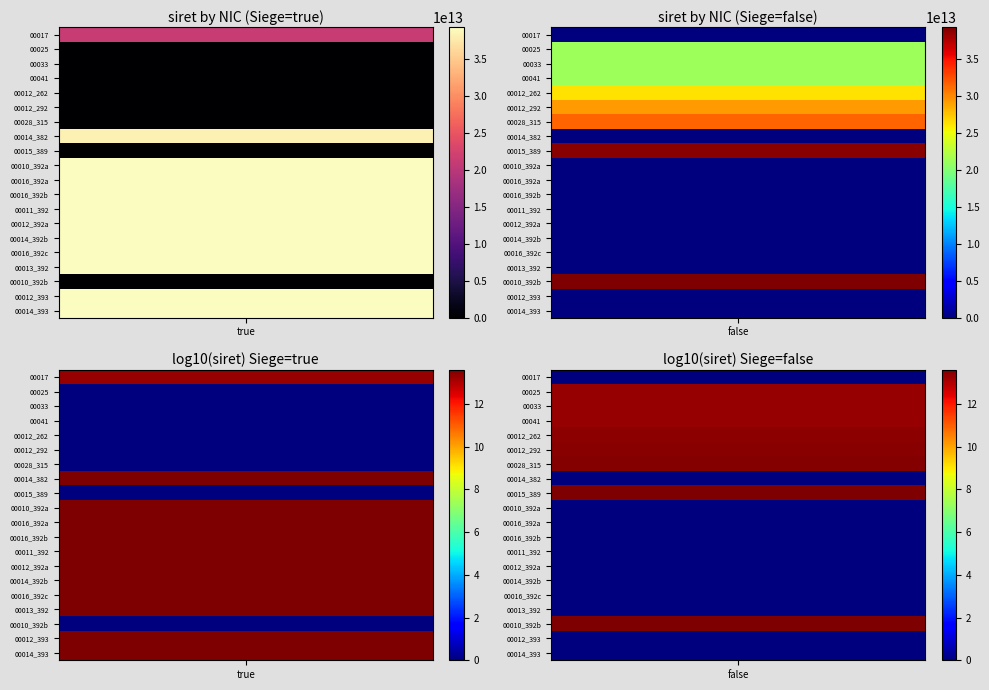

Count the 00010_392_789673 values in the range 0 to 39278967300010.

2